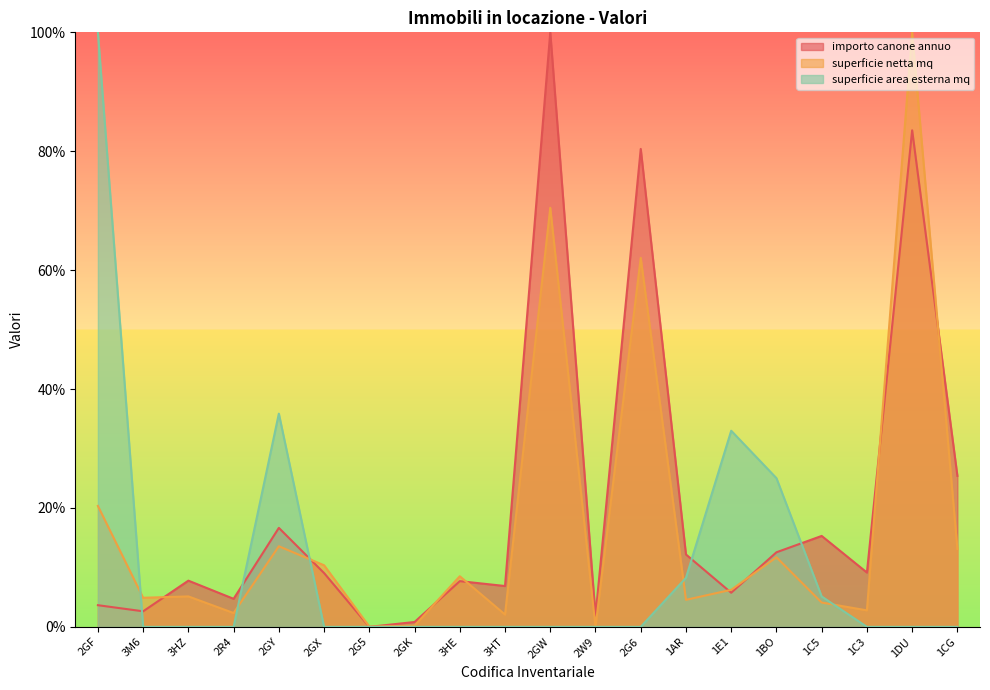

Which series has the widest spread of values?

importo canone annuo